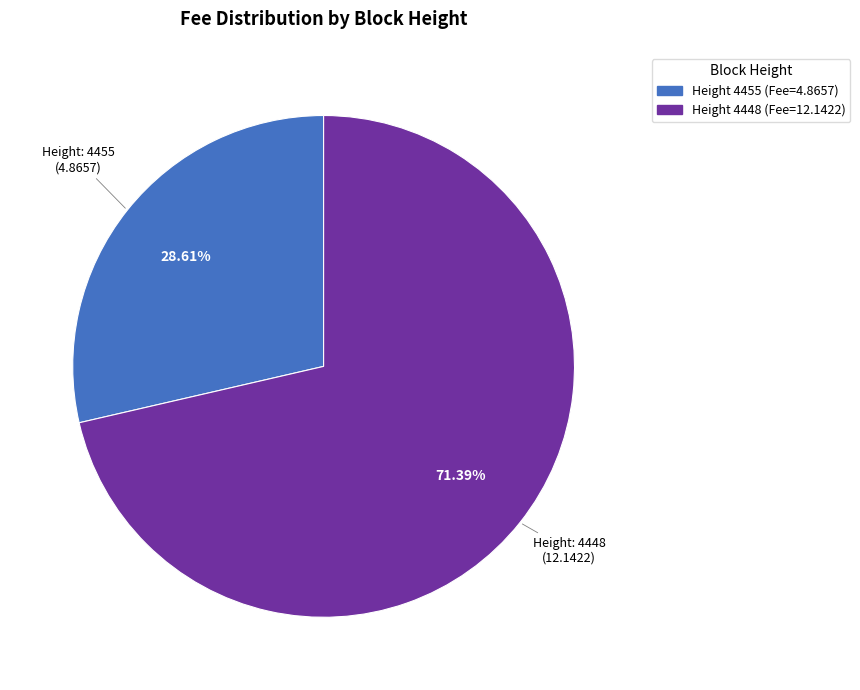

Does any single category account for the majority?

Yes